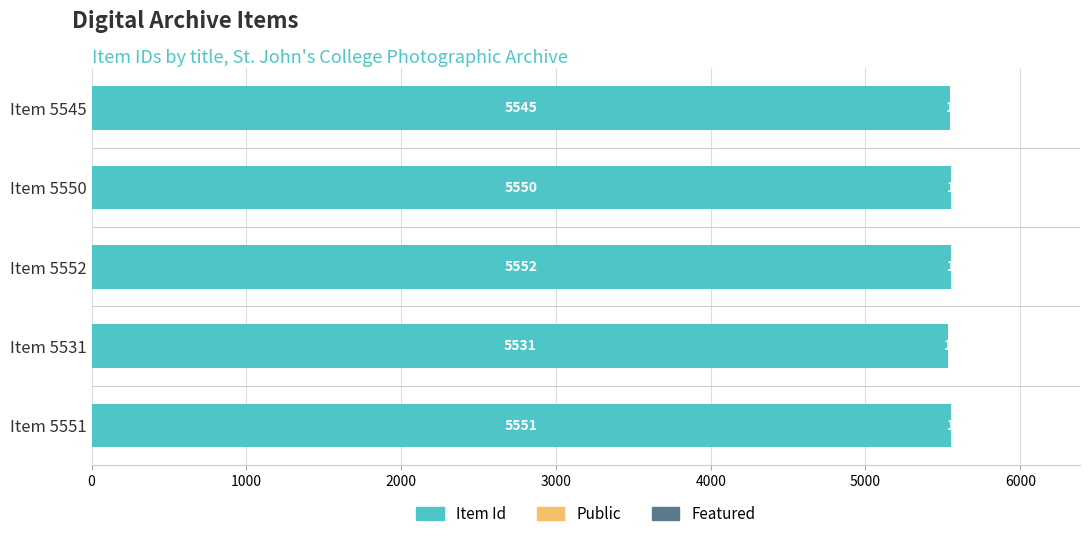

The value of Item Id at Item 5551 is 1690. True or false?

False